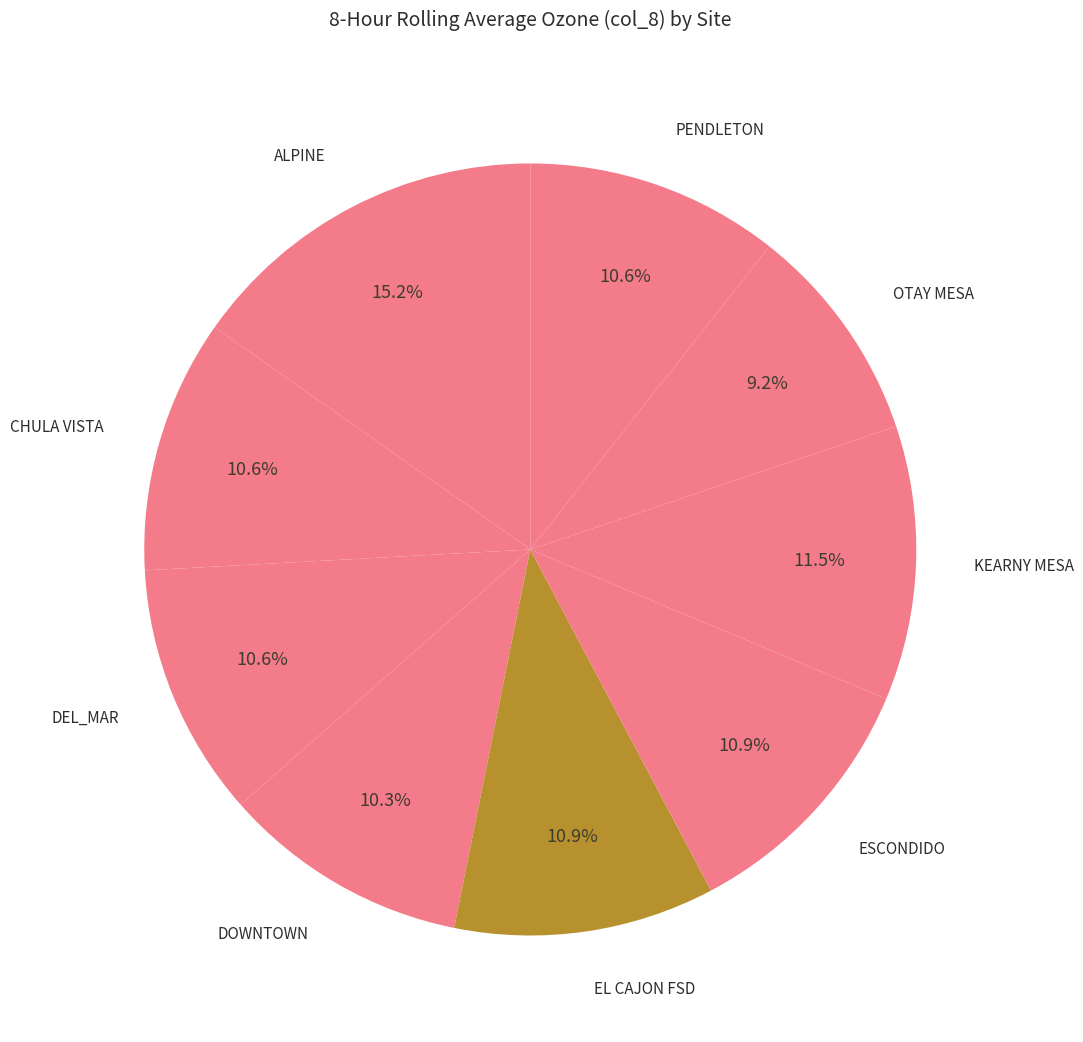

To the nearest percent, what percentage of the pie is CHULA VISTA?

11%